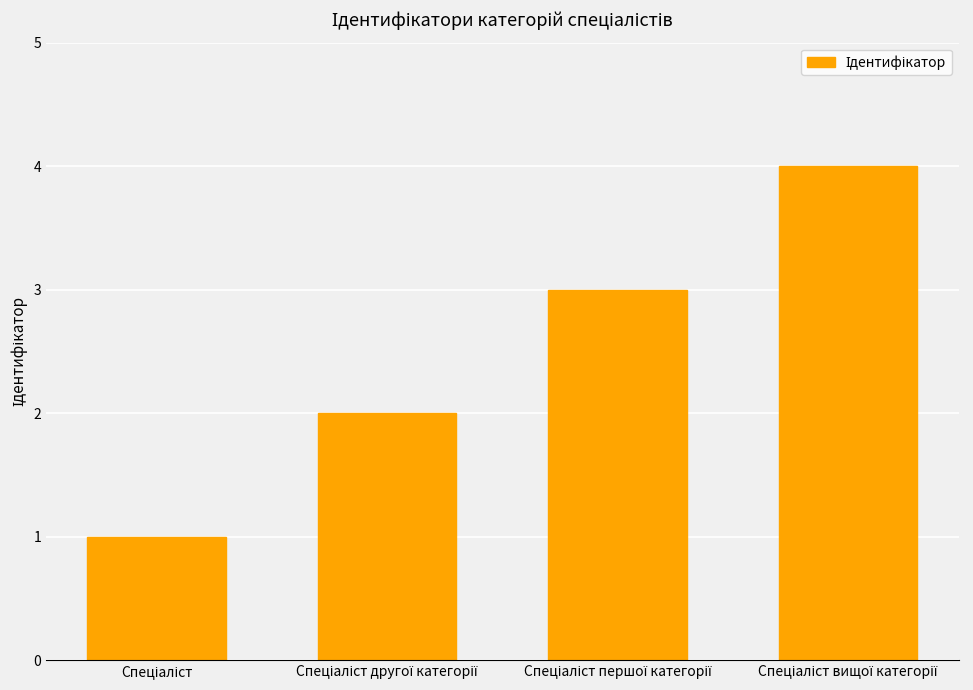

What is the maximum value shown in the chart?

4